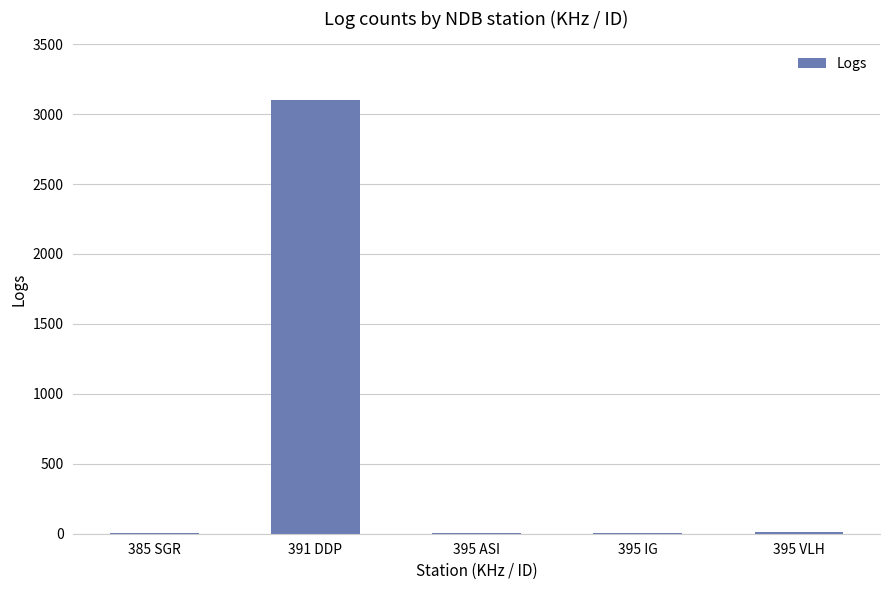

True or false: the data shows 7 at 395 ASI.

True